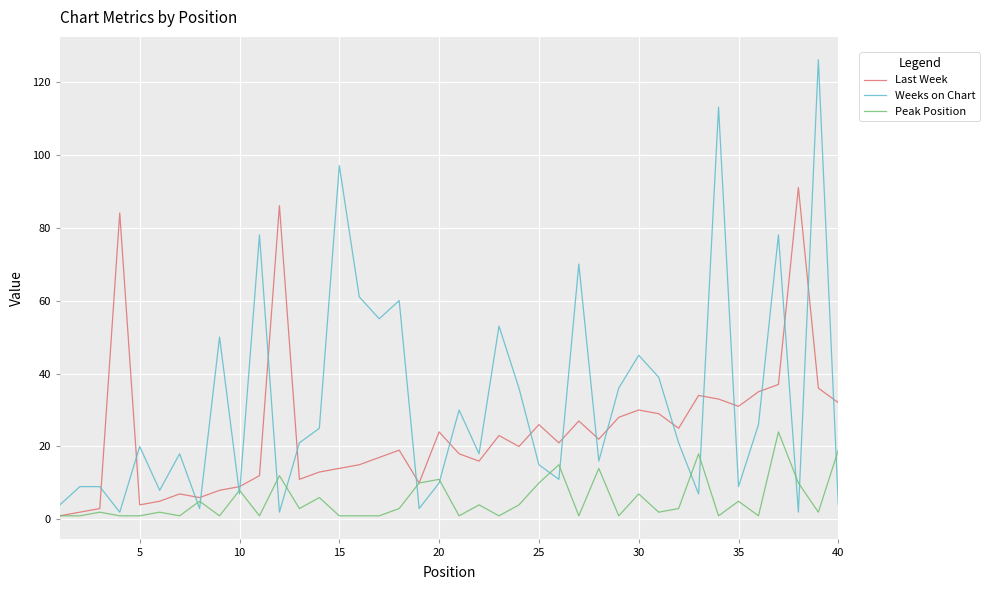

Which series has the largest range (max minus min)?

Weeks on Chart